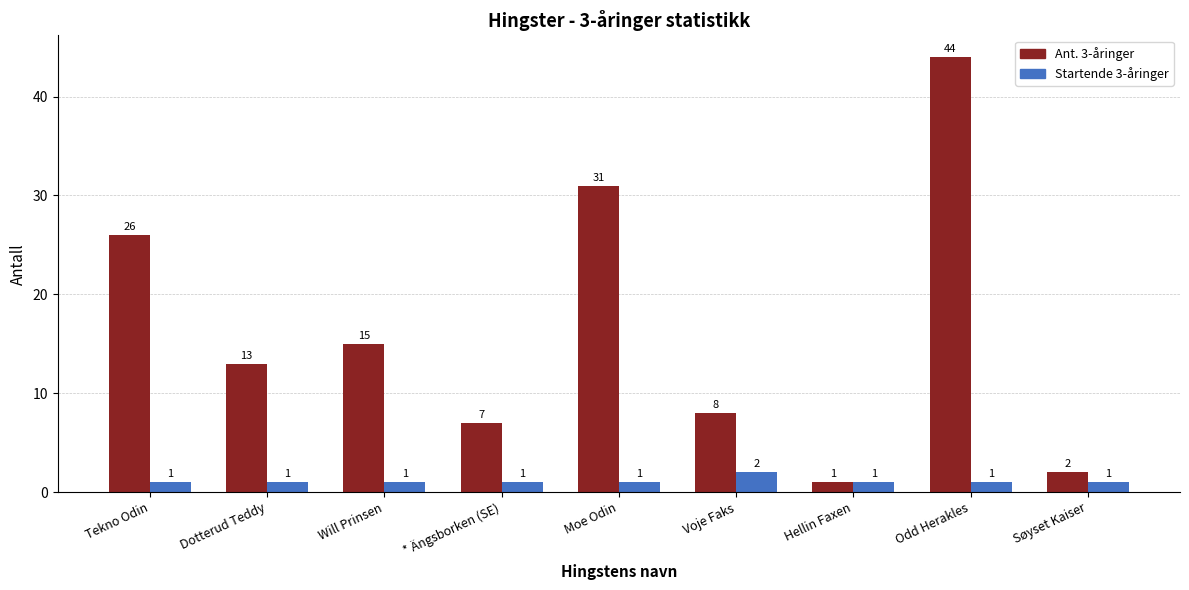

How many Startende 3-åringer values are between 1 and 2?

9